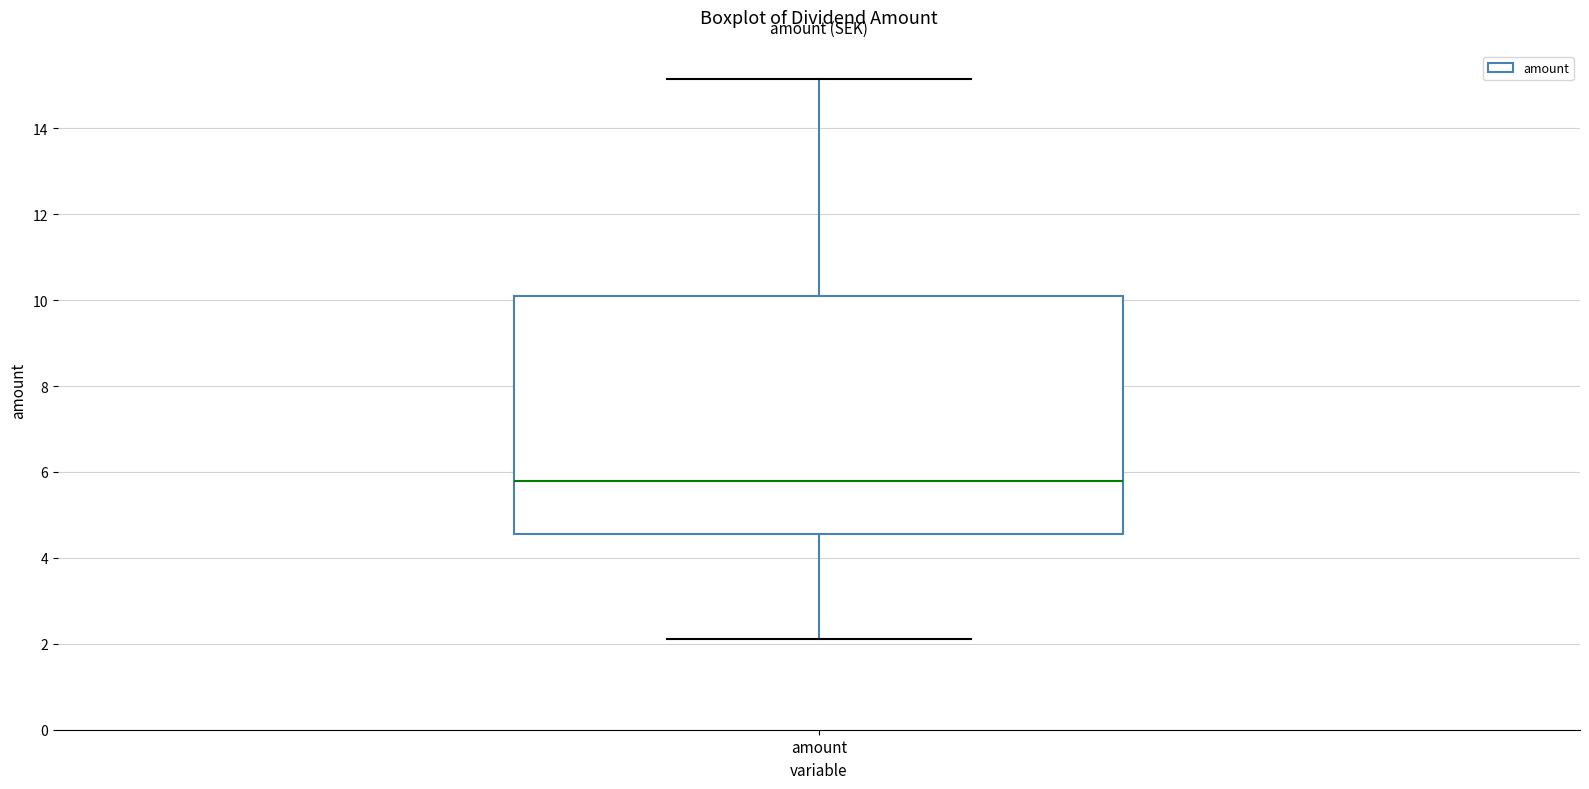

Transcribe this box plot: give where the median line is, the range the box spans, and where the two whiskers end, as read against the y-axis. The values are not printed on the chart, so give them approximately, as read against the axis.

median 5.8, box 4.6 to 10.2, whiskers 2.2 to 15.2